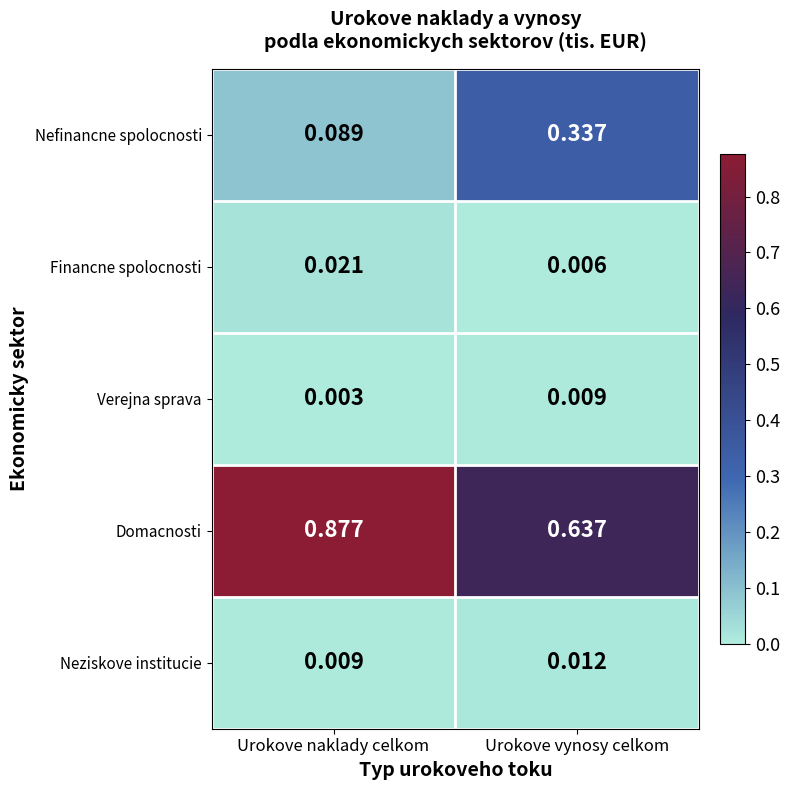

What is the total value across all series at Urokove naklady celkom?

1.0